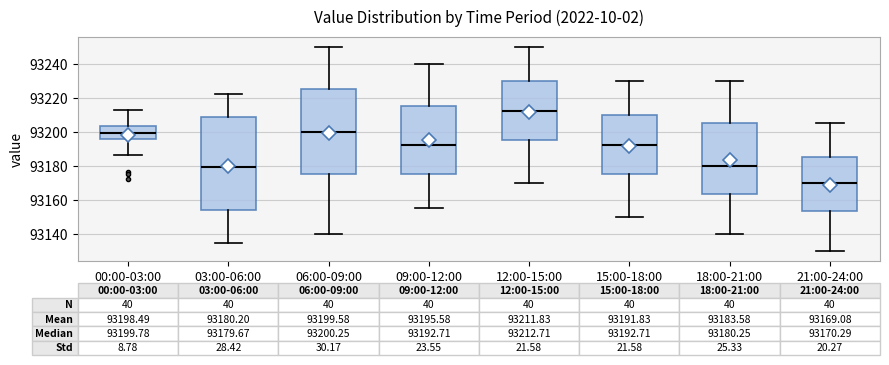

Which box is the tallest, from its lower edge to its upper edge?

03:00-06:00